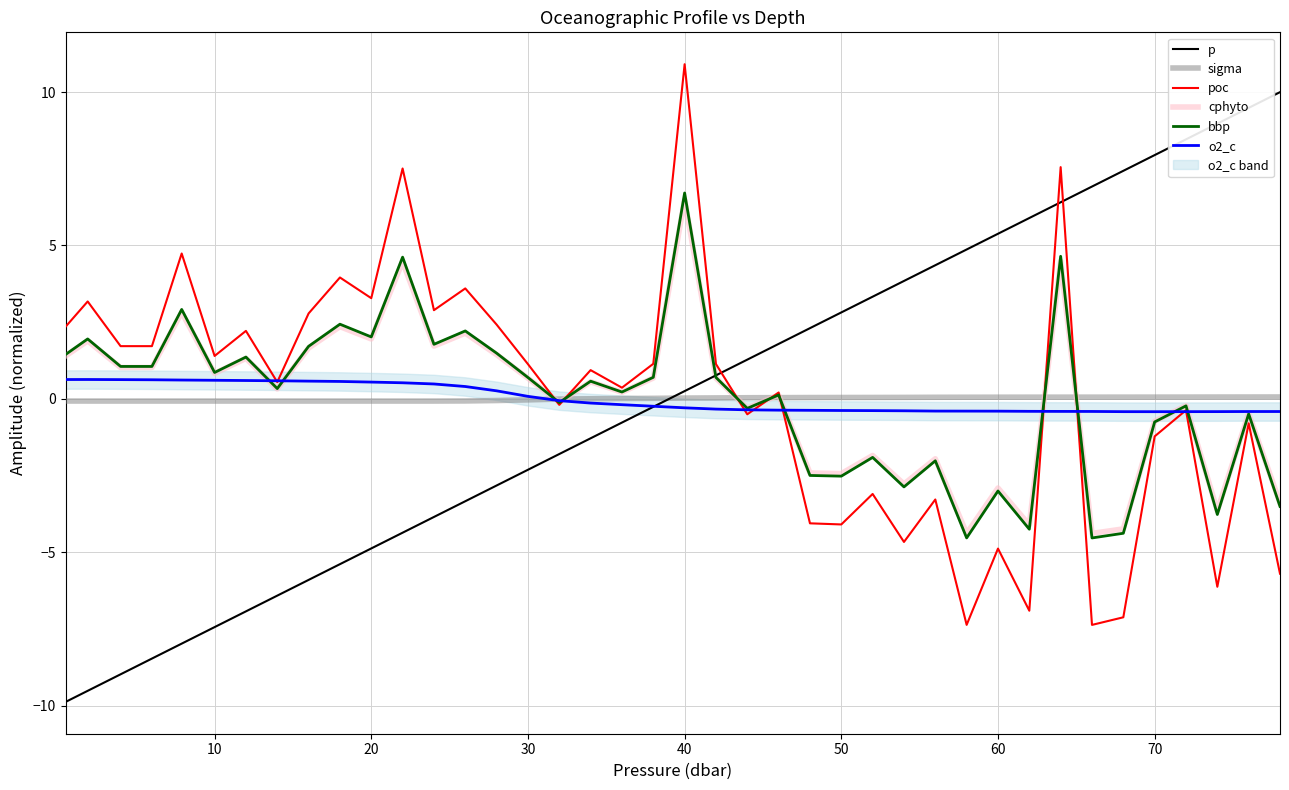

What is the difference between the maximum and minimum values in the cphyto series?

10.9